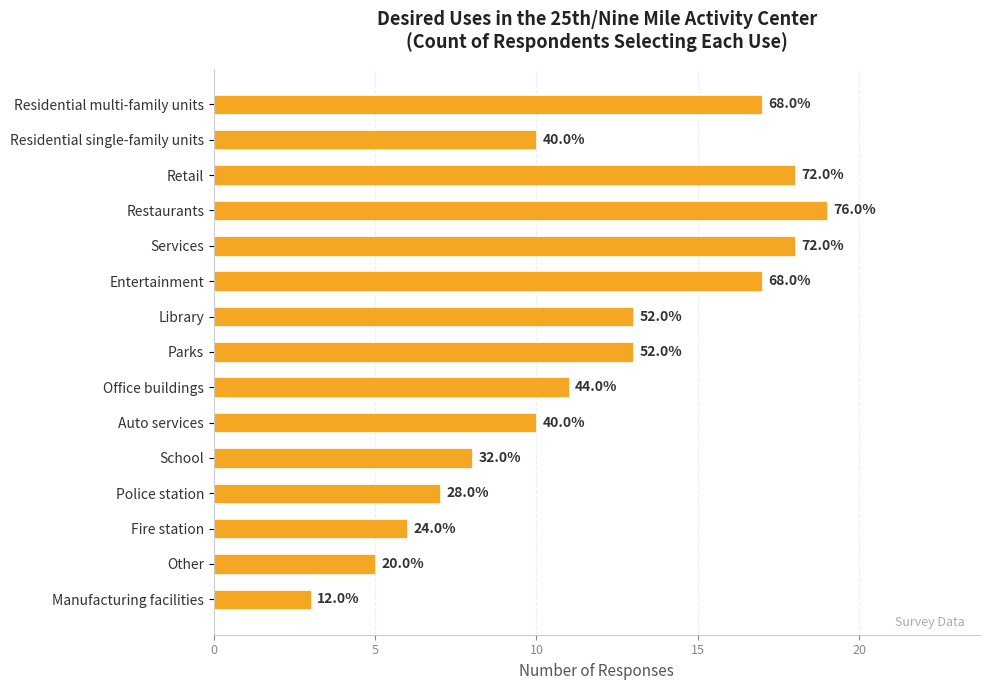

What is the difference between the second highest and second lowest values?

13